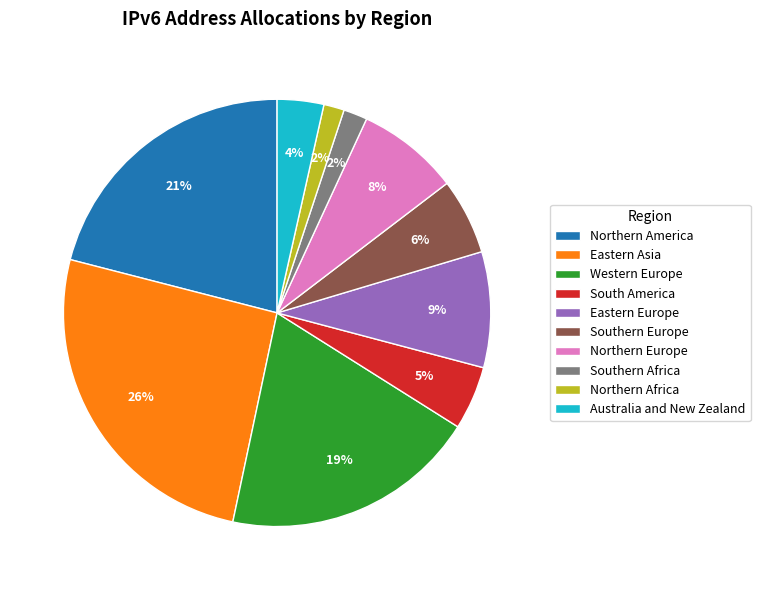

Does Eastern Asia represent more than half of the total?

No